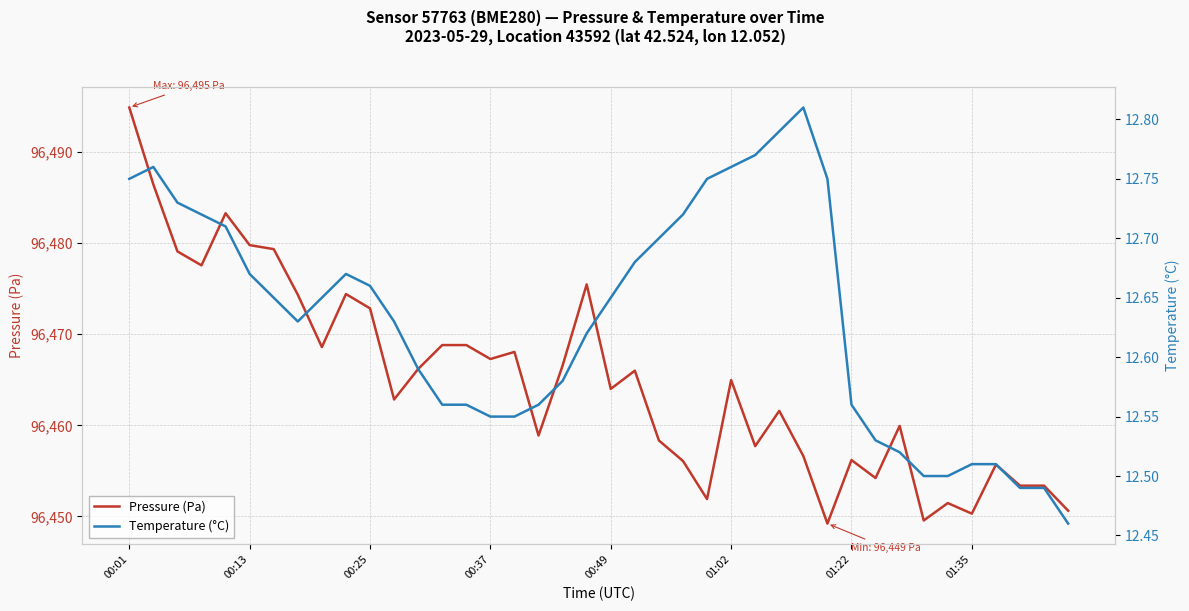

Where is Pressure (Pa) nearest to the value 96472?

00:25